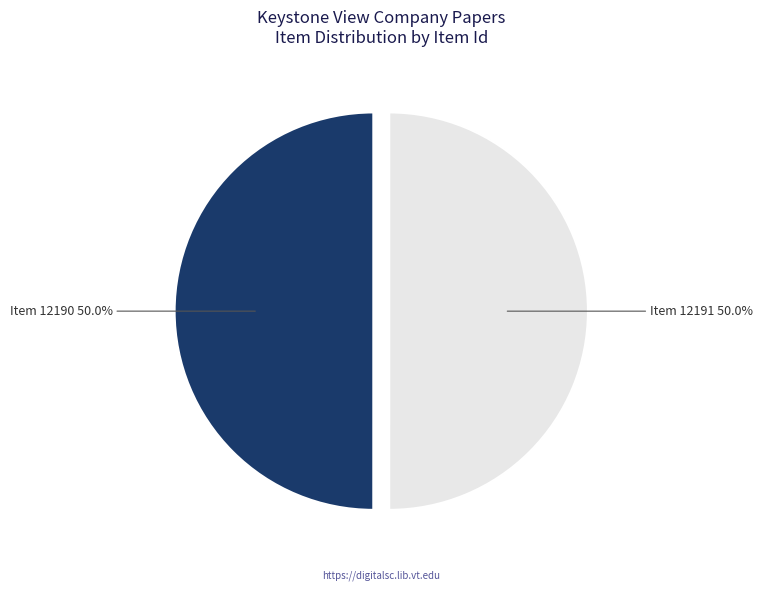

Approximately how many times larger is the value at Item 12191 compared to Item 12190?

1.0